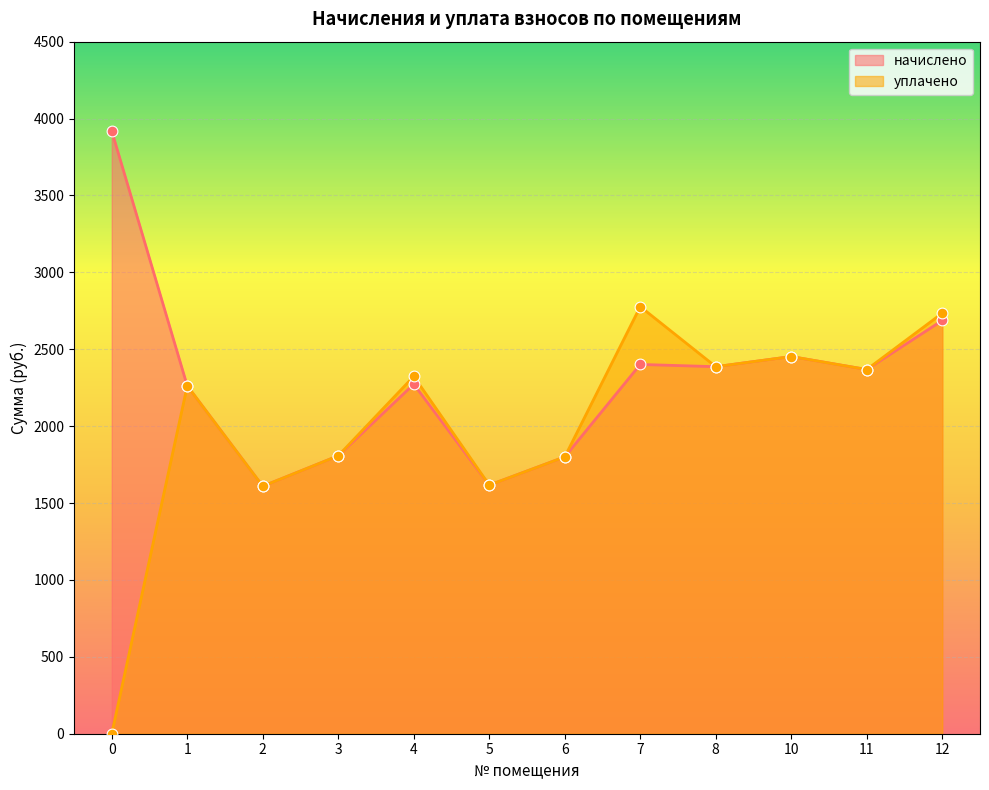

What are all the series names shown in the legend?

начислено, уплачено